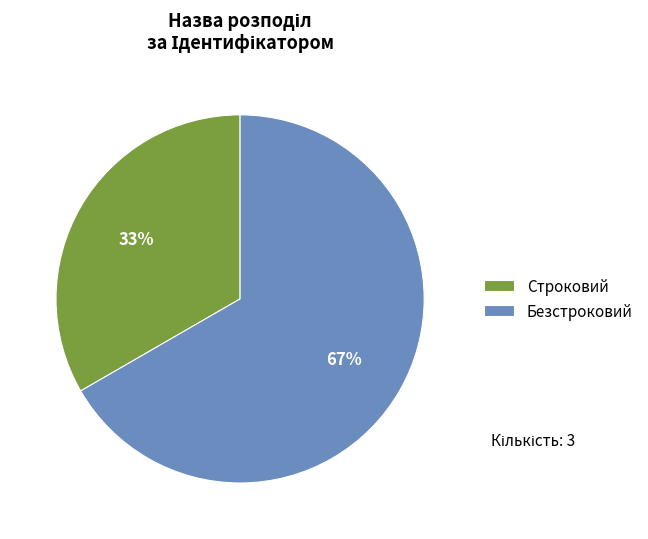

What is the ratio of the value at Безстроковий to the value at Строковий?

2.0